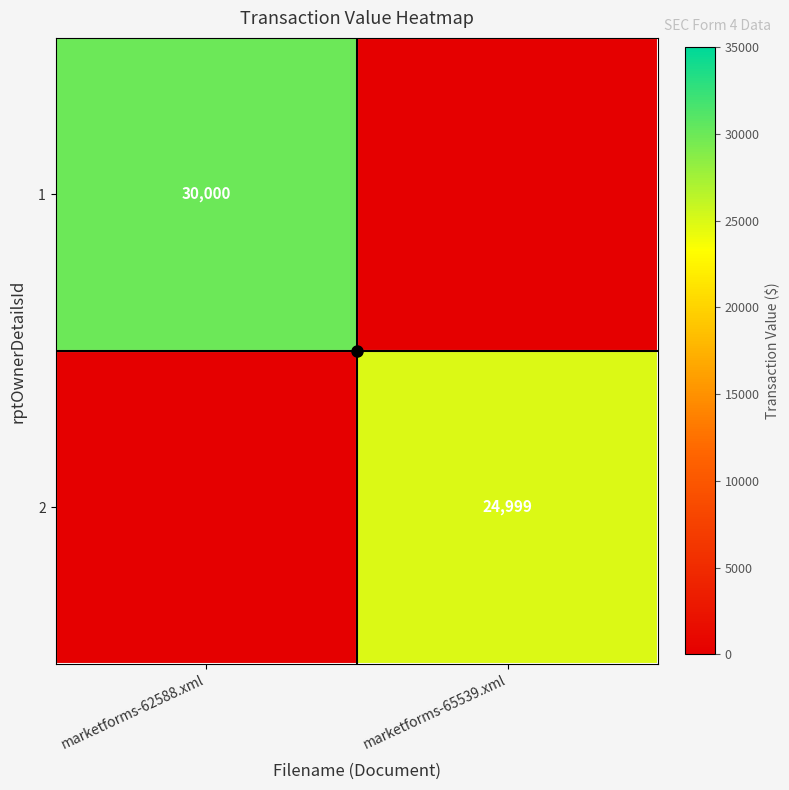

Rank the series by their maximum value, from lowest to highest.

2, 1